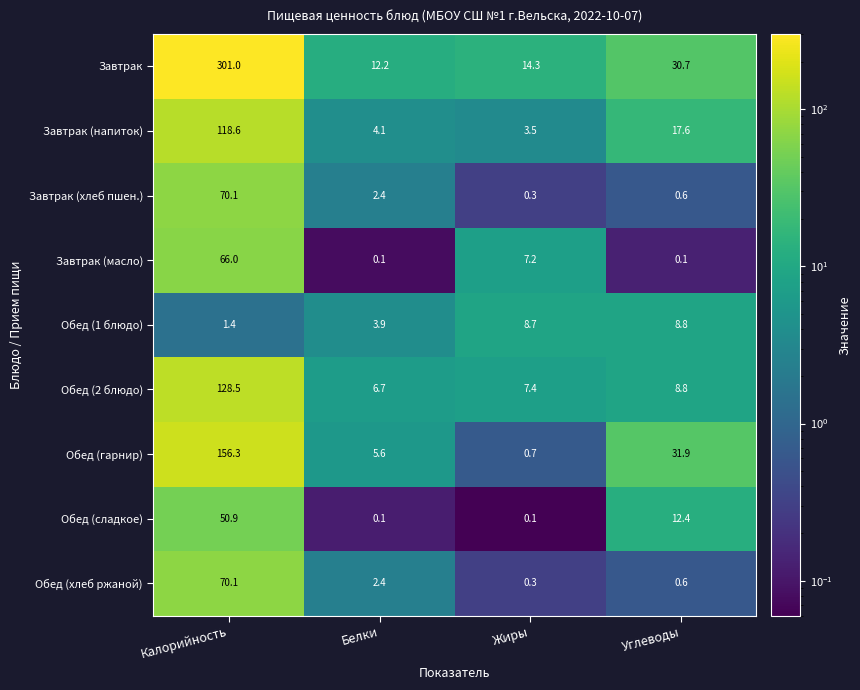

What is the maximum value shown in the chart?

301.0